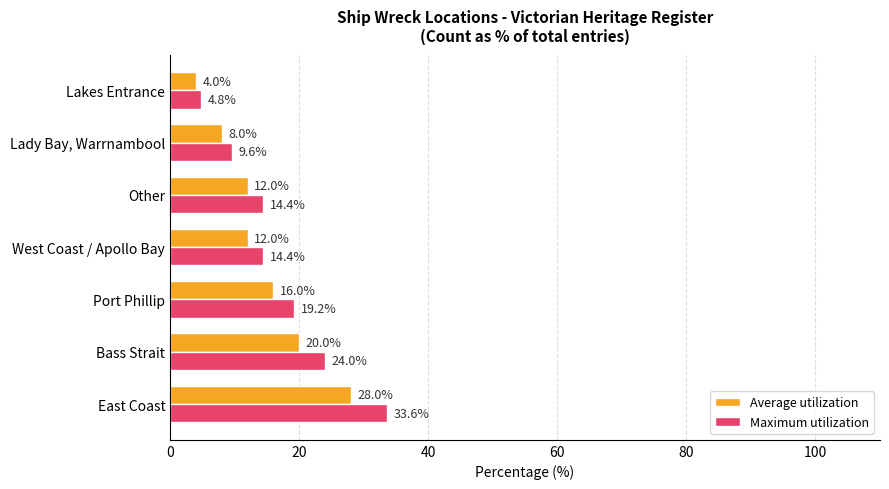

How many data points in Average utilization are less than 12?

2